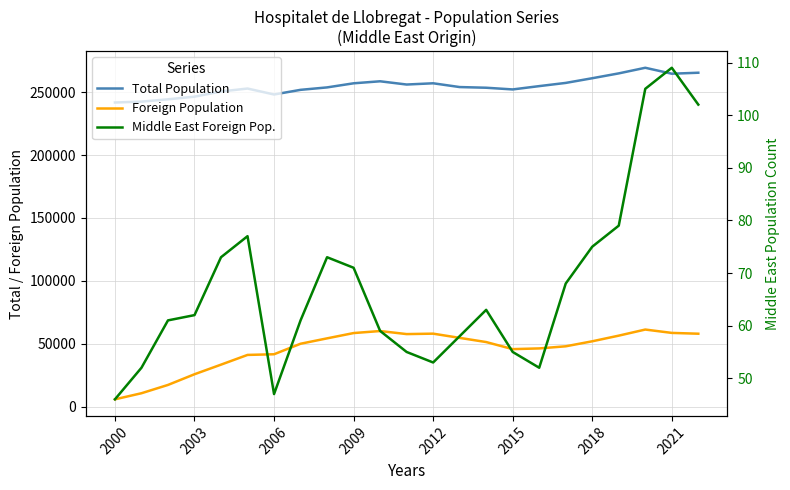

Which series has the largest total across all categories?

Total Population